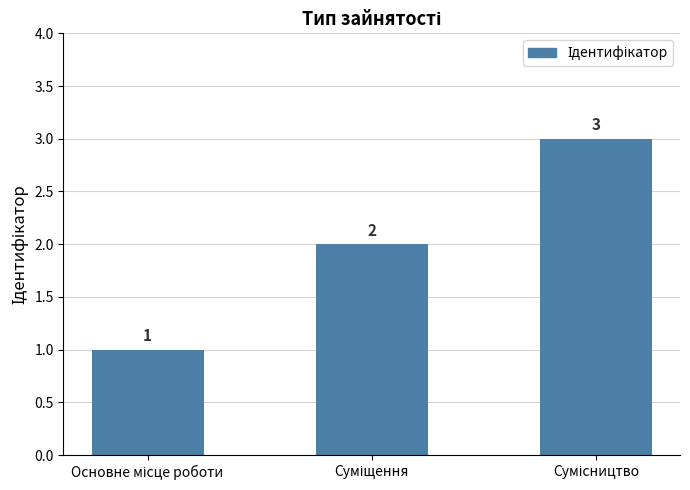

What is the average value?

2